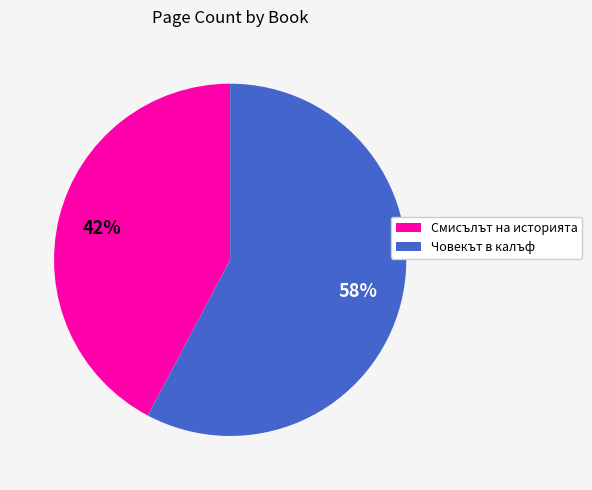

To the nearest percent, what portion does Човекът в калъф represent?

58%